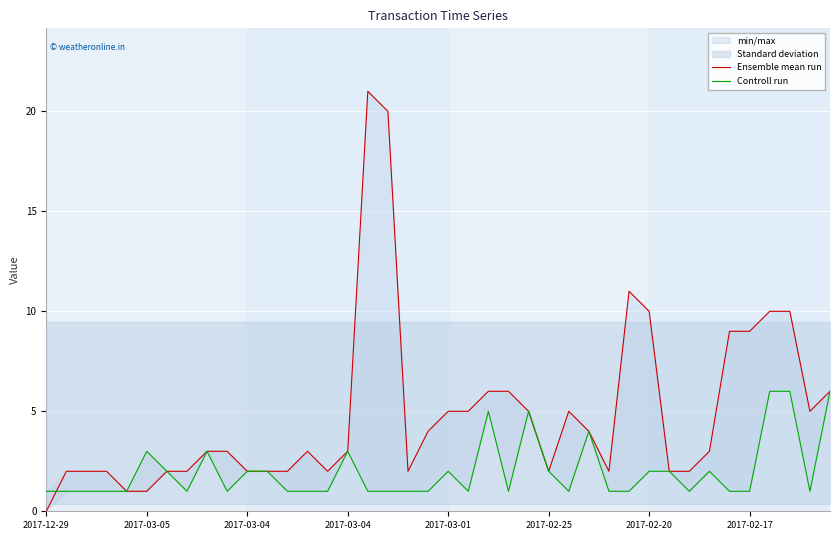

Rank the categories by Ensemble mean run value from highest to lowest.

16, 17, 29, 30, 36, 37, 34, 35, 22, 23, 39, 20, 21, 24, 26, 38, 19, 27, 8, 9, 13, 15, 33, 2017-03-05, 2017-03-04, 2017-03-04, 2017-02-20, 2017-02-17, 10, 11, 12, 14, 18, 25, 28, 31, 32, 2017-03-01, 2017-02-25, 2017-12-29